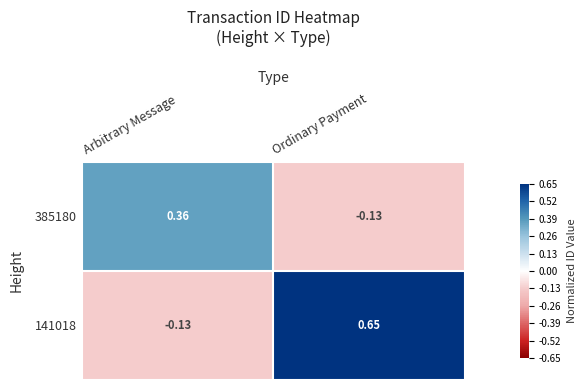

Where does the 141018 series first go above 0?

Ordinary Payment